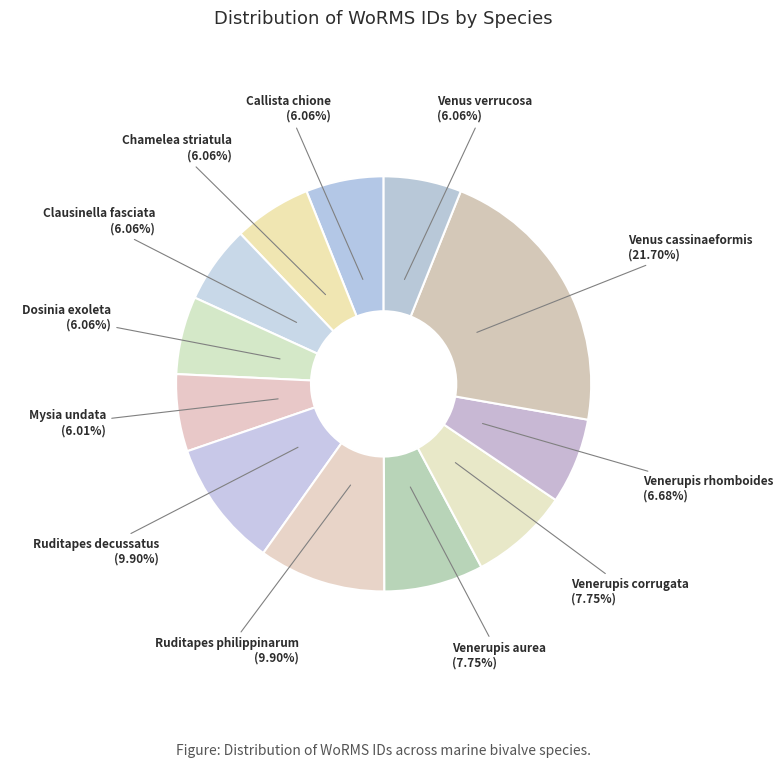

Do Venerupis corrugata and Venerupis aurea together represent more than half of the pie?

No